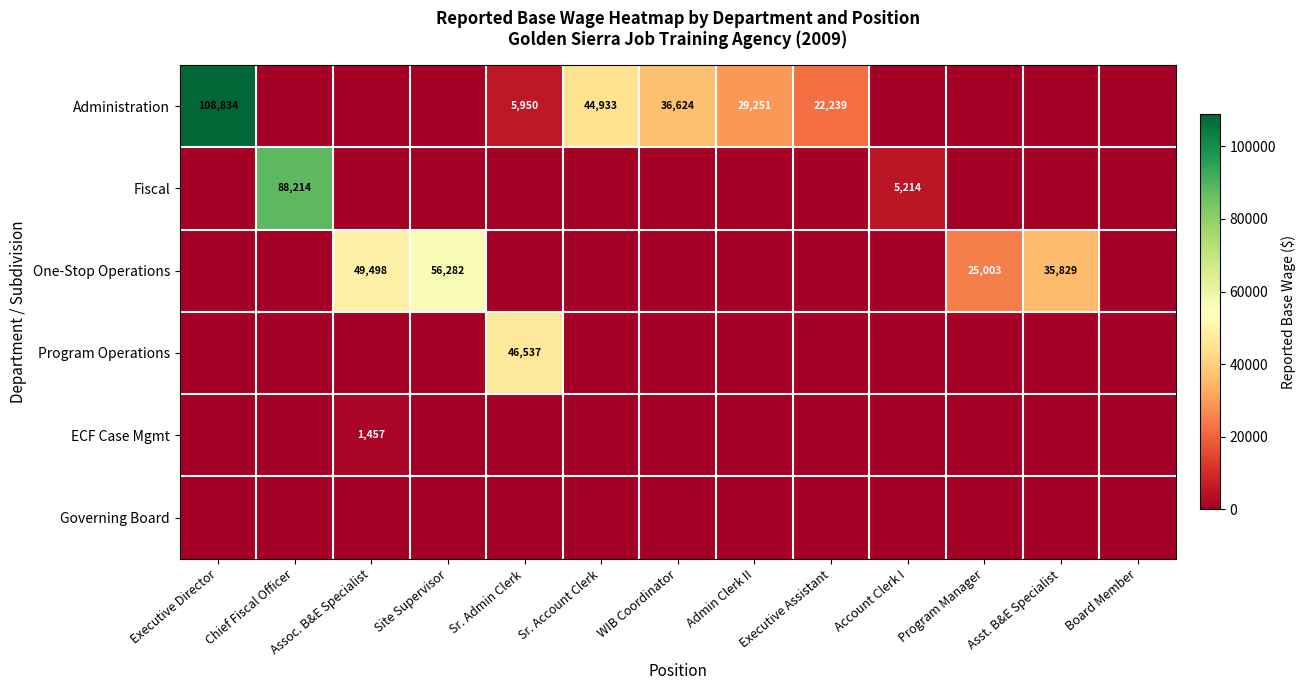

True or false: Administration has a value of 47437 at Admin Clerk II.

False